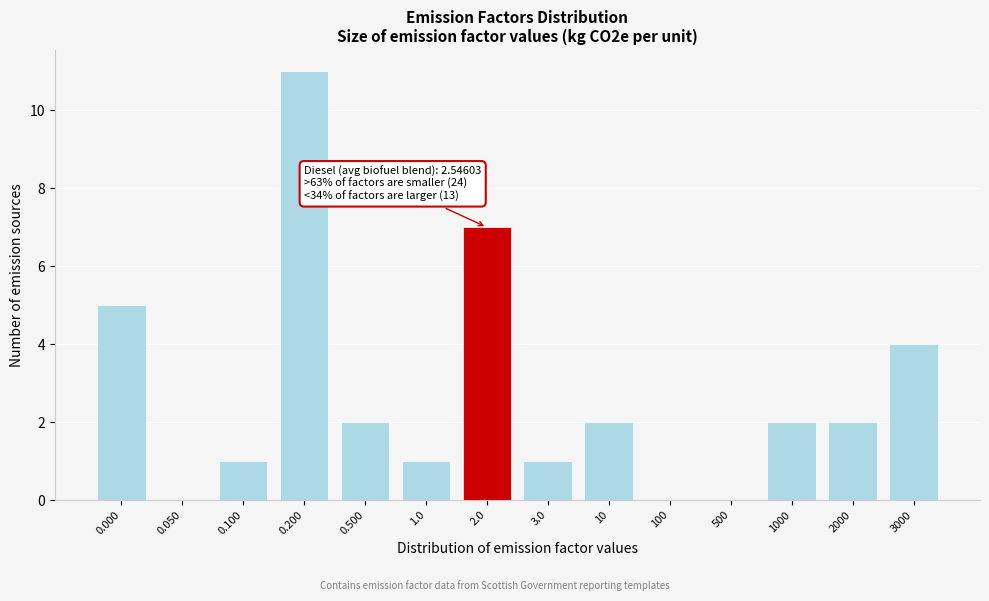

Reading right to left, what are all the values shown in this chart?

3000=4	2000=2	1000=2	500=0	100=0	10=2	3.0=1	2.0=7	1.0=1	0.500=2	0.200=11	0.100=1	0.050=0	0.000=5